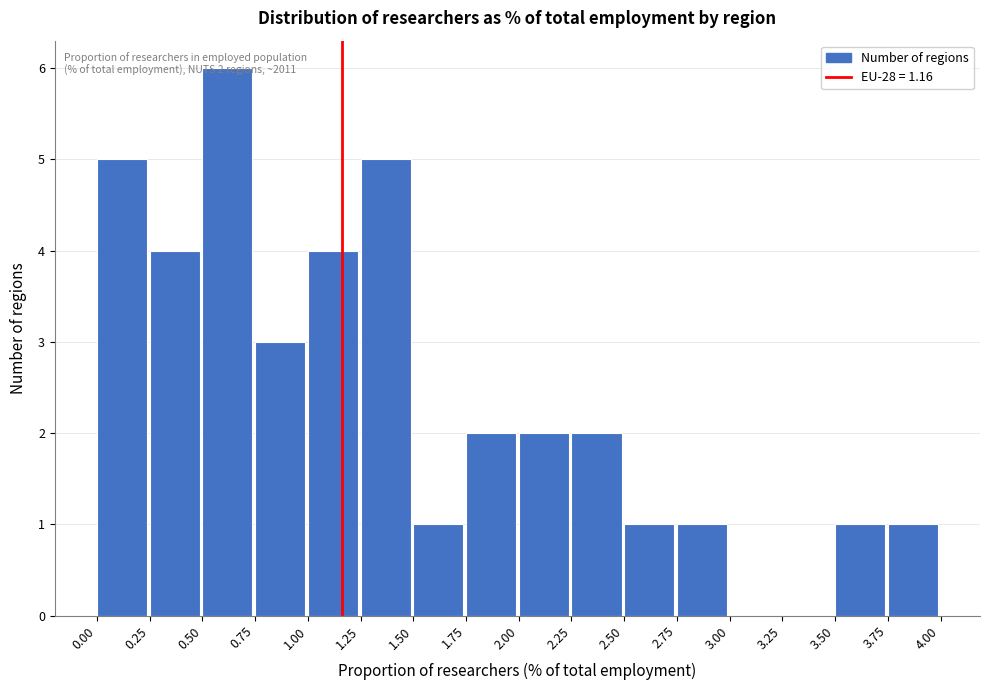

Which range on the x-axis has the tallest bar?

0.50 to 0.75